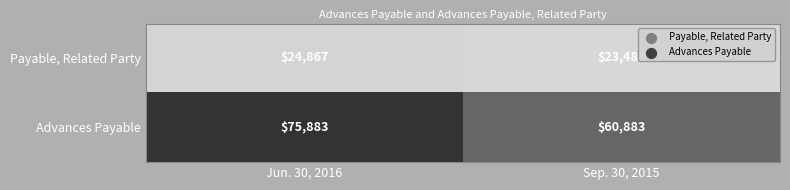

What is the approximate value of Advances Payable at Jun. 30, 2016, to the nearest 100?

75900